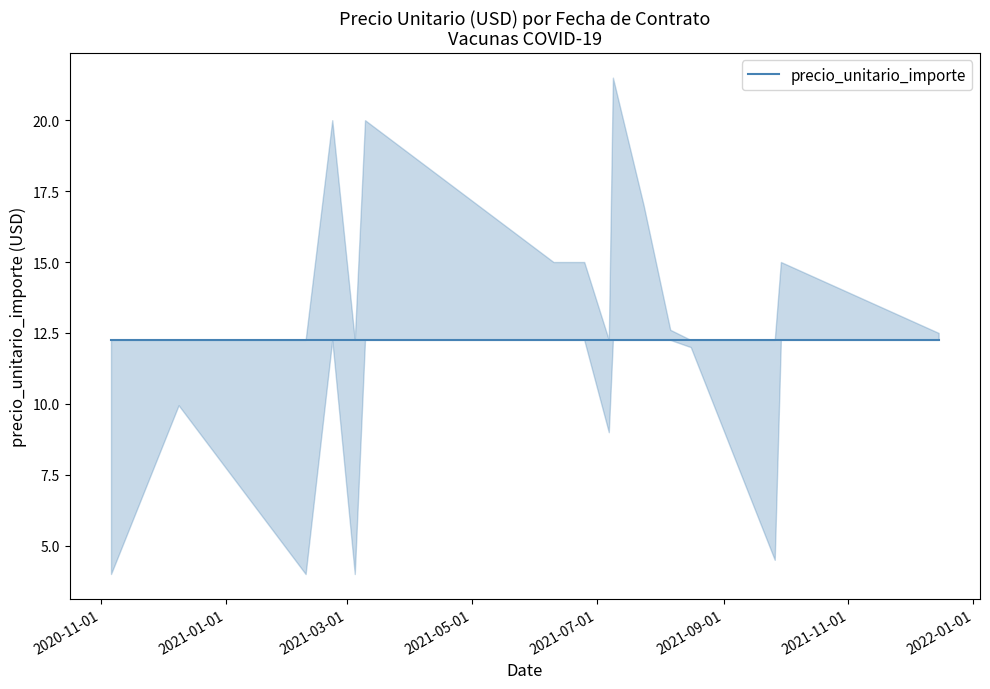

List the labels in order of value, largest first.

2021-07-09, 2021-02-22, 2021-03-10, 2021-07-24, 2021-06-10, 2021-06-25, 2021-09-29, 2021-08-06, 2021-12-15, 2021-08-16, 2020-12-09, 2021-07-07, 2021-09-26, 2020-11-06, 2021-02-09, 2021-03-05